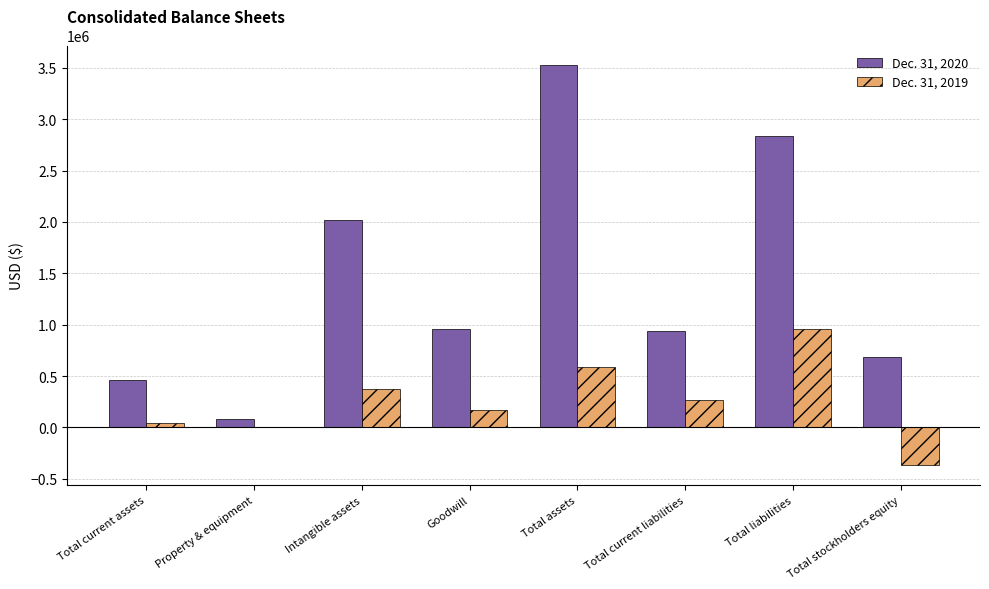

What is the greatest value displayed?

3523068